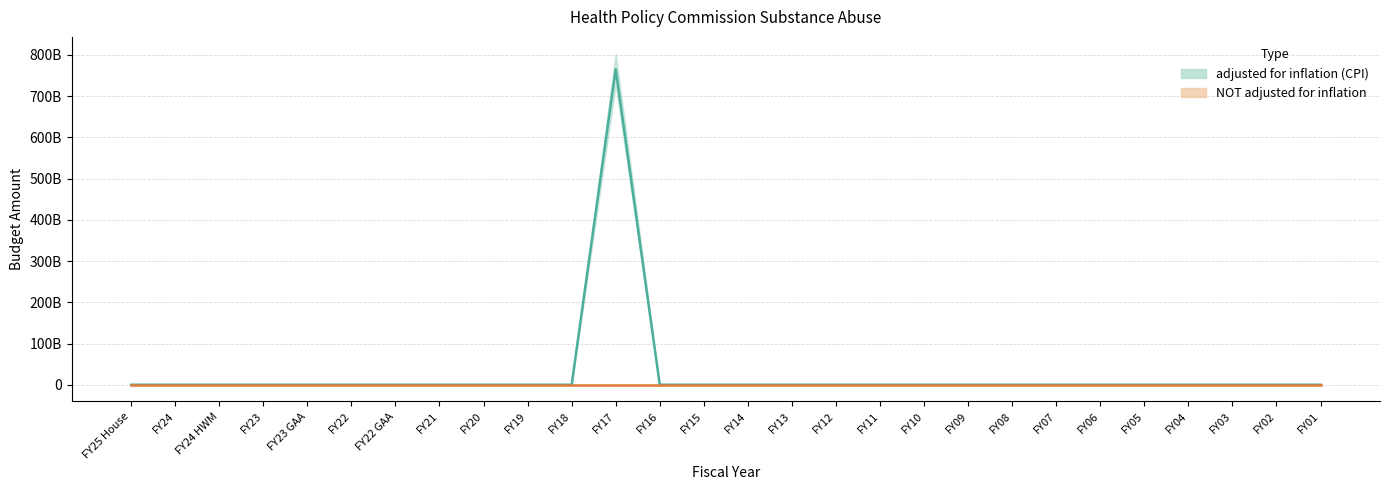

List the labels in order of value, largest first.

FY17, FY25 House, FY24, FY24 HWM, FY23, FY23 GAA, FY22, FY22 GAA, FY21, FY20, FY19, FY18, FY16, FY15, FY14, FY13, FY12, FY11, FY10, FY09, FY08, FY07, FY06, FY05, FY04, FY03, FY02, FY01